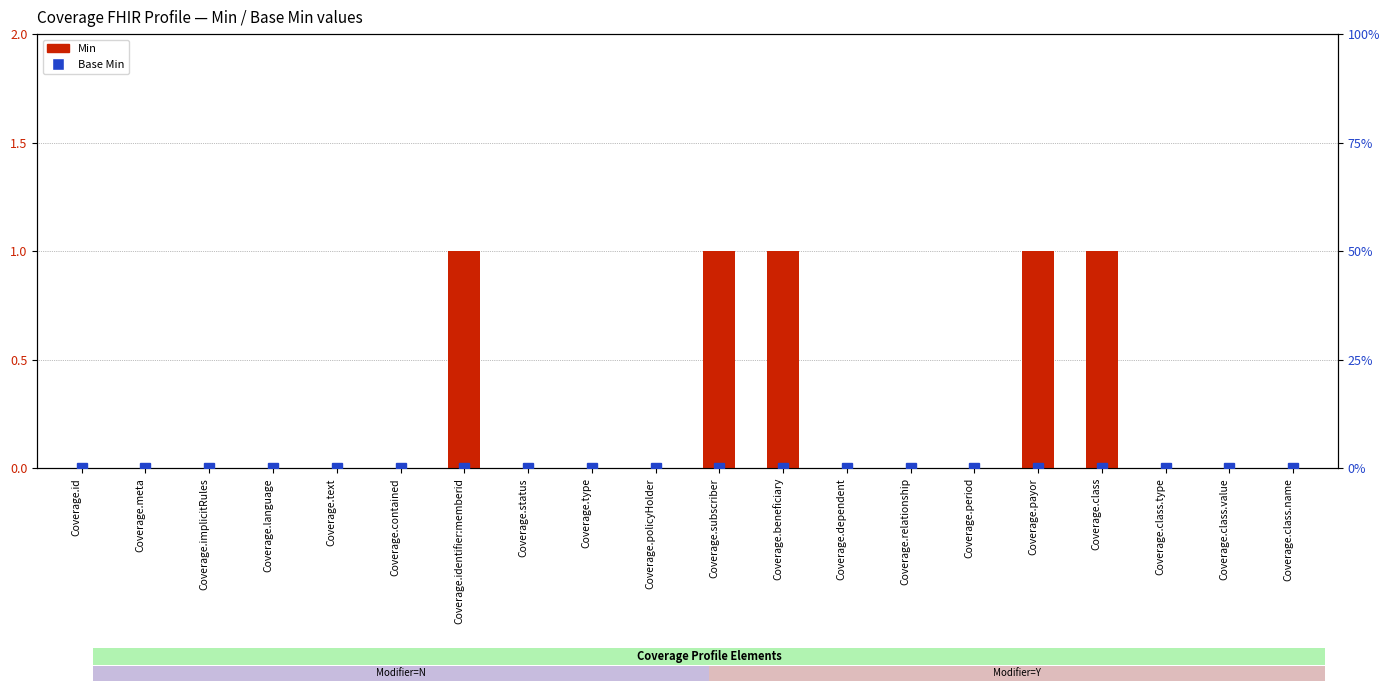

Reading left to right, what are all the values shown in this chart?

Min: 0	0	0	0	0	0	1	0	0	0	1	1	0	0	0	1	1	0	0	0
Base Min: 0	0	0	0	0	0	0	0	0	0	0	0	0	0	0	0	0	0	0	0